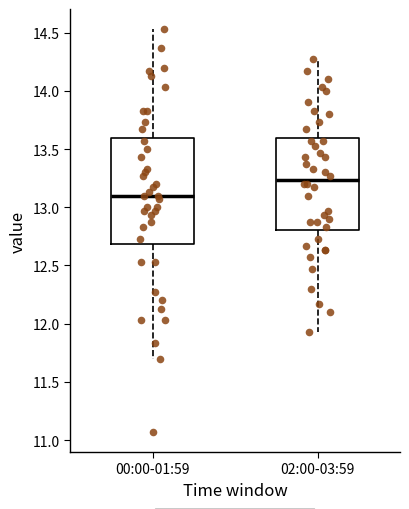

Where does the median line of the box for 02:00-03:59 sit on the y-axis? The values are not printed on the chart, so give them approximately, as read against the axis.

13.25